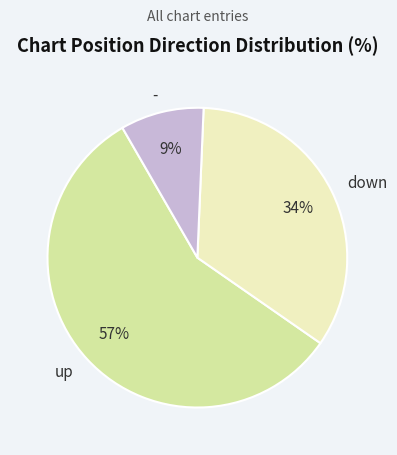

Which slice is the smallest?

-